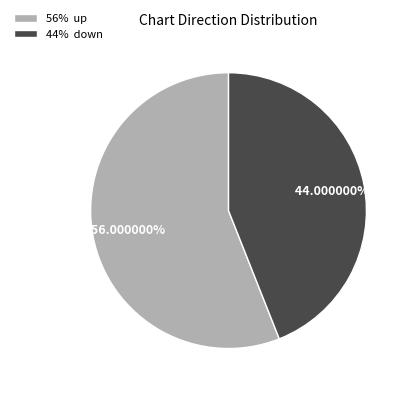

How many segments does this pie chart have?

2